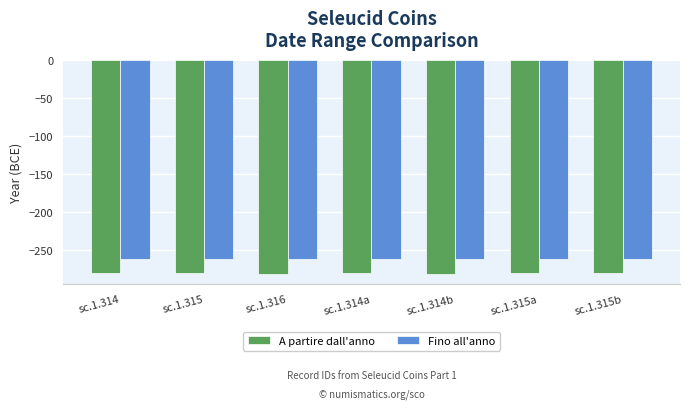

The value of A partire dall'anno at sc.1.315b is -280. True or false?

True